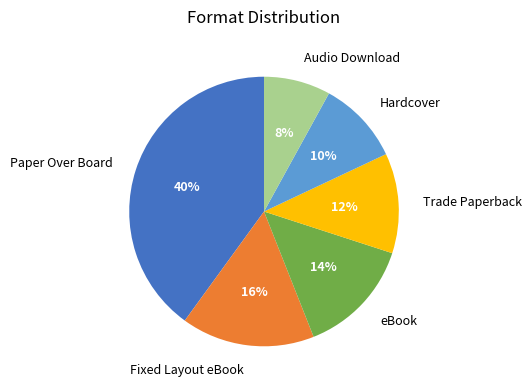

Which category has the smallest portion of the pie?

Audio Download